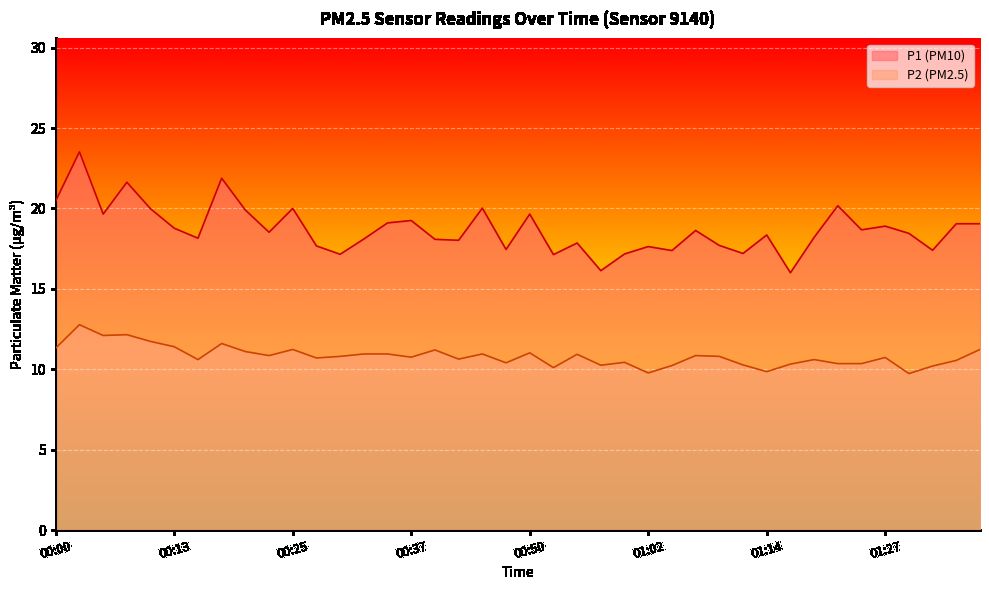

At which label does P1 reach its minimum?

01:17